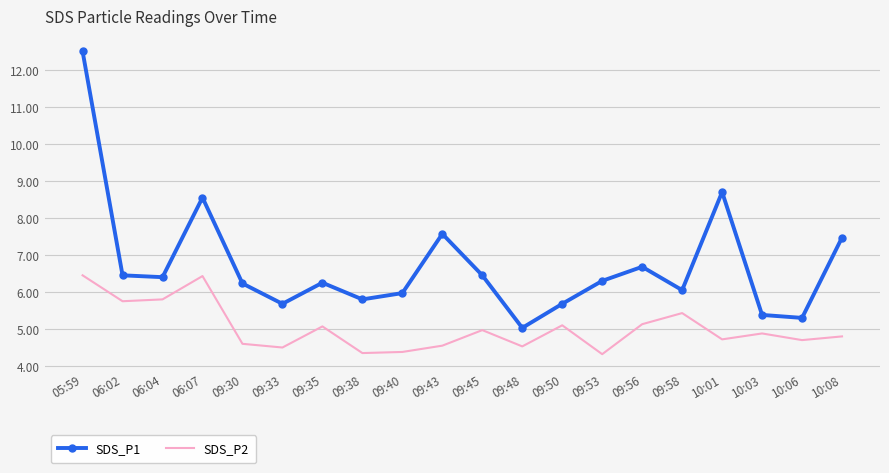

True or false: SDS_P1 has a value of 11.9 at 10:08.

False